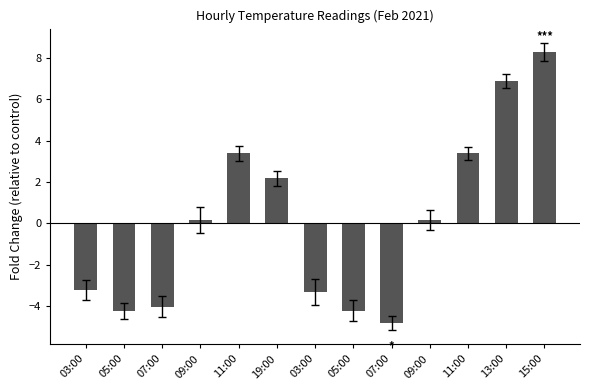

How many positive values are there?

7